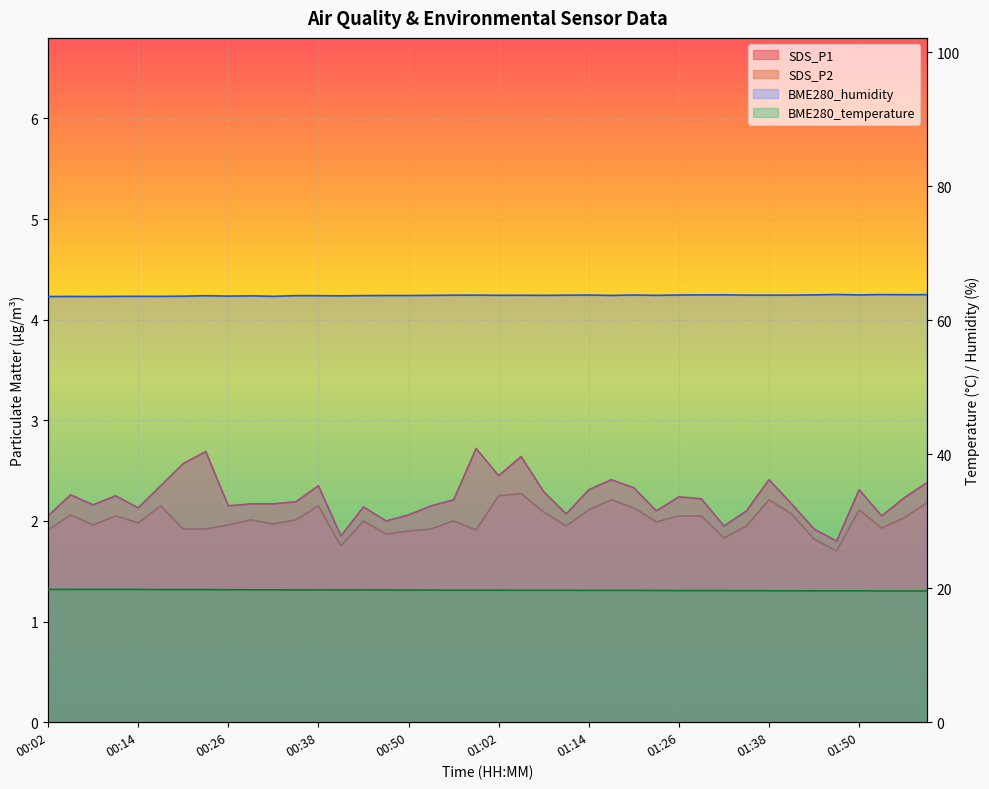

What is the total value across all series at 01:32?

87.2